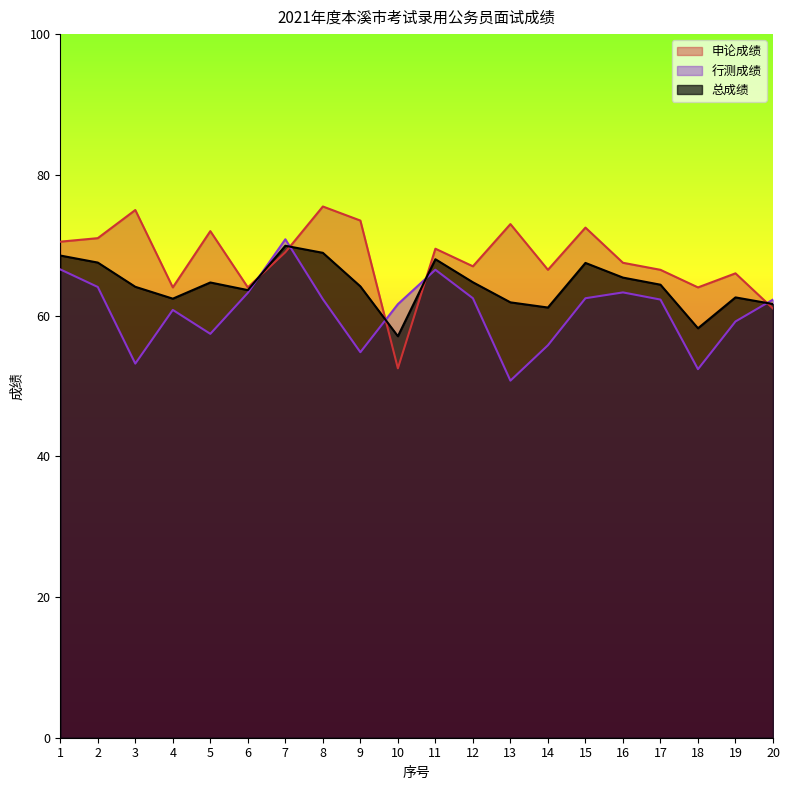

What are all the series names shown in the legend?

申论成绩, 行测成绩, 总成绩